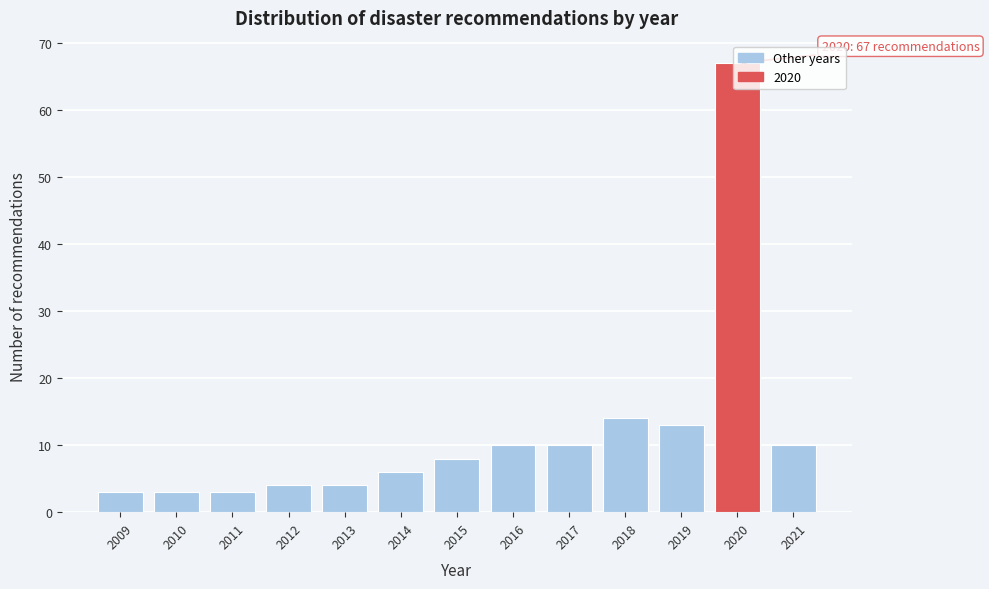

What is the average value?

12